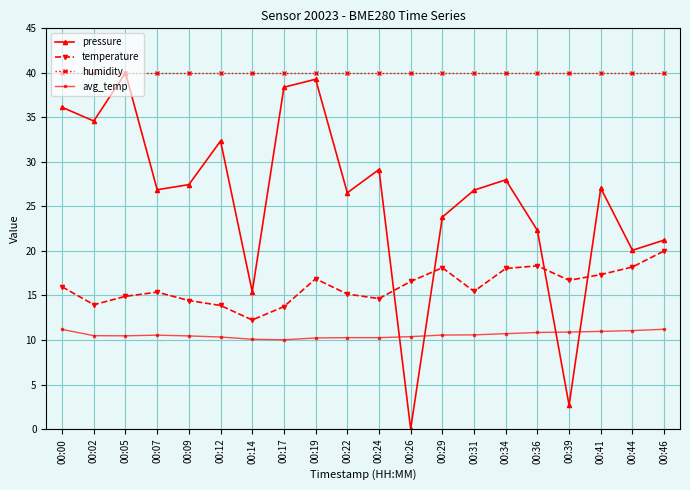

How many lines are shown in the chart?

4